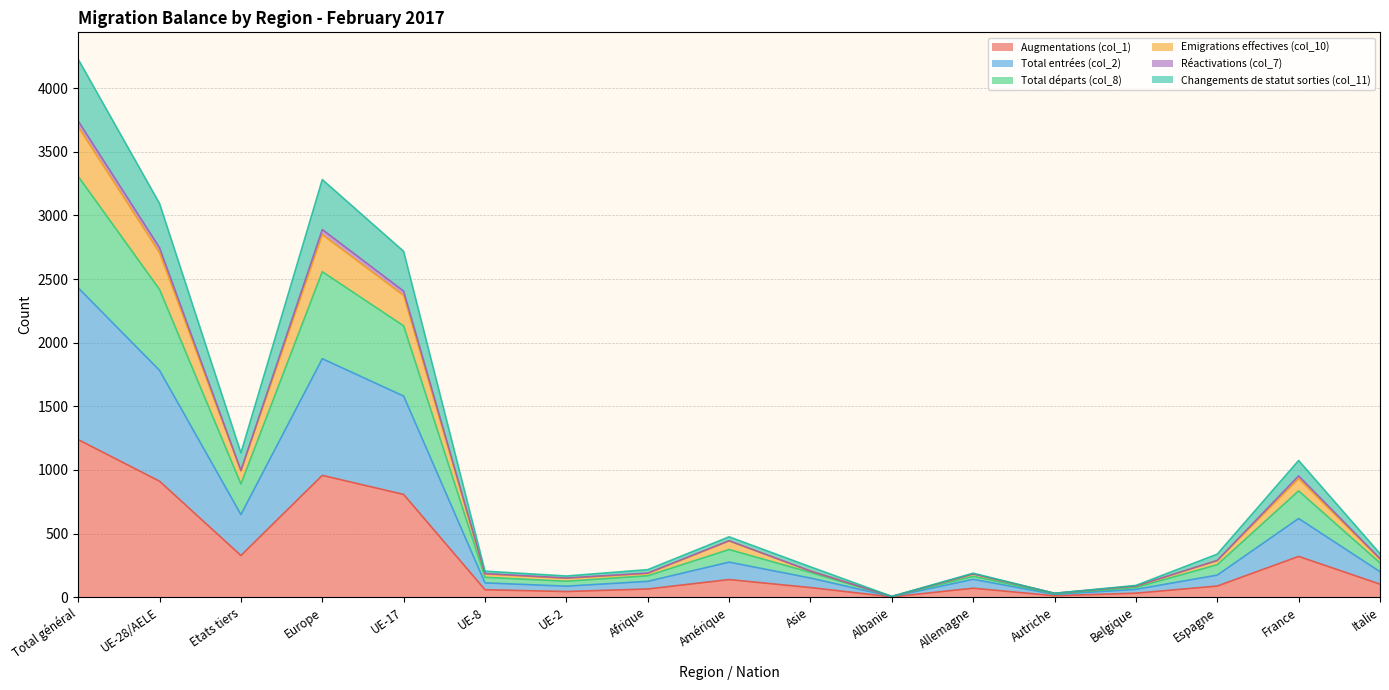

What is the difference between the highest and lowest values at Albanie?

4